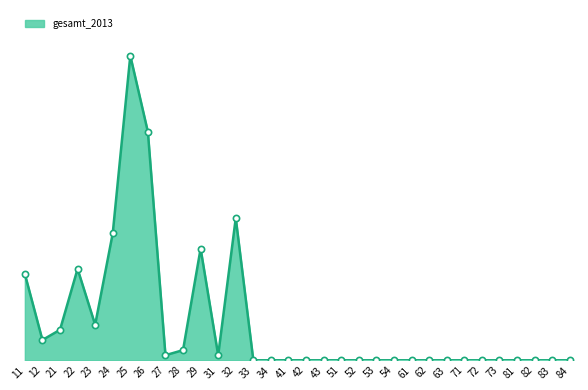

Is this an area chart (filled region under the line)?

Yes